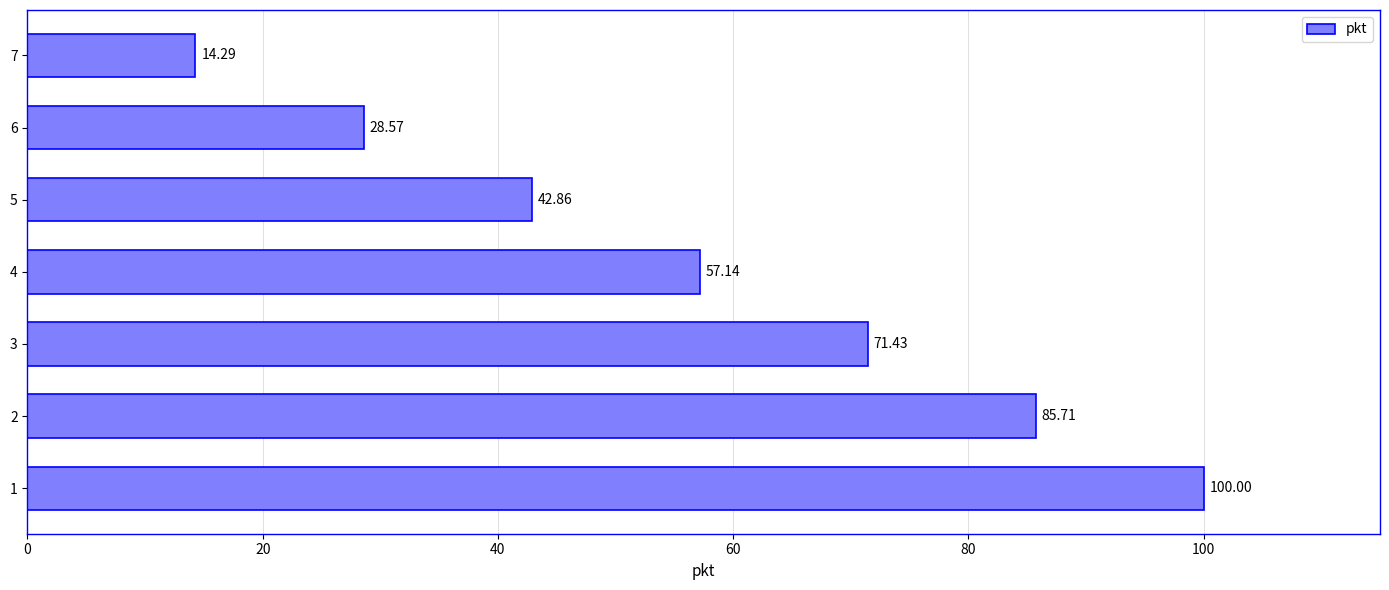

Rank the categories by value from lowest to highest.

7, 6, 5, 4, 3, 2, 1